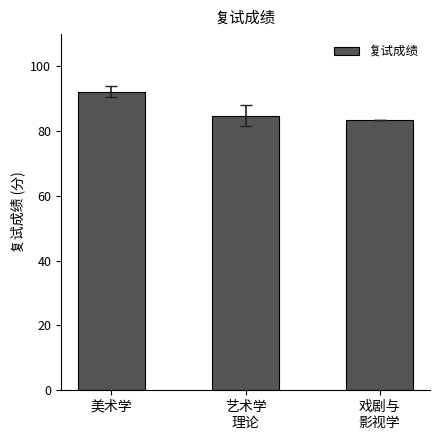

What is the approximate value at 艺术学
理论?

84.8